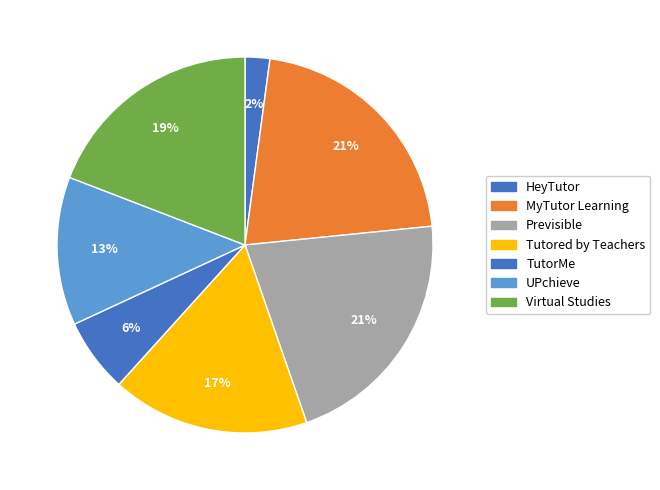

How many segments does this pie chart have?

7